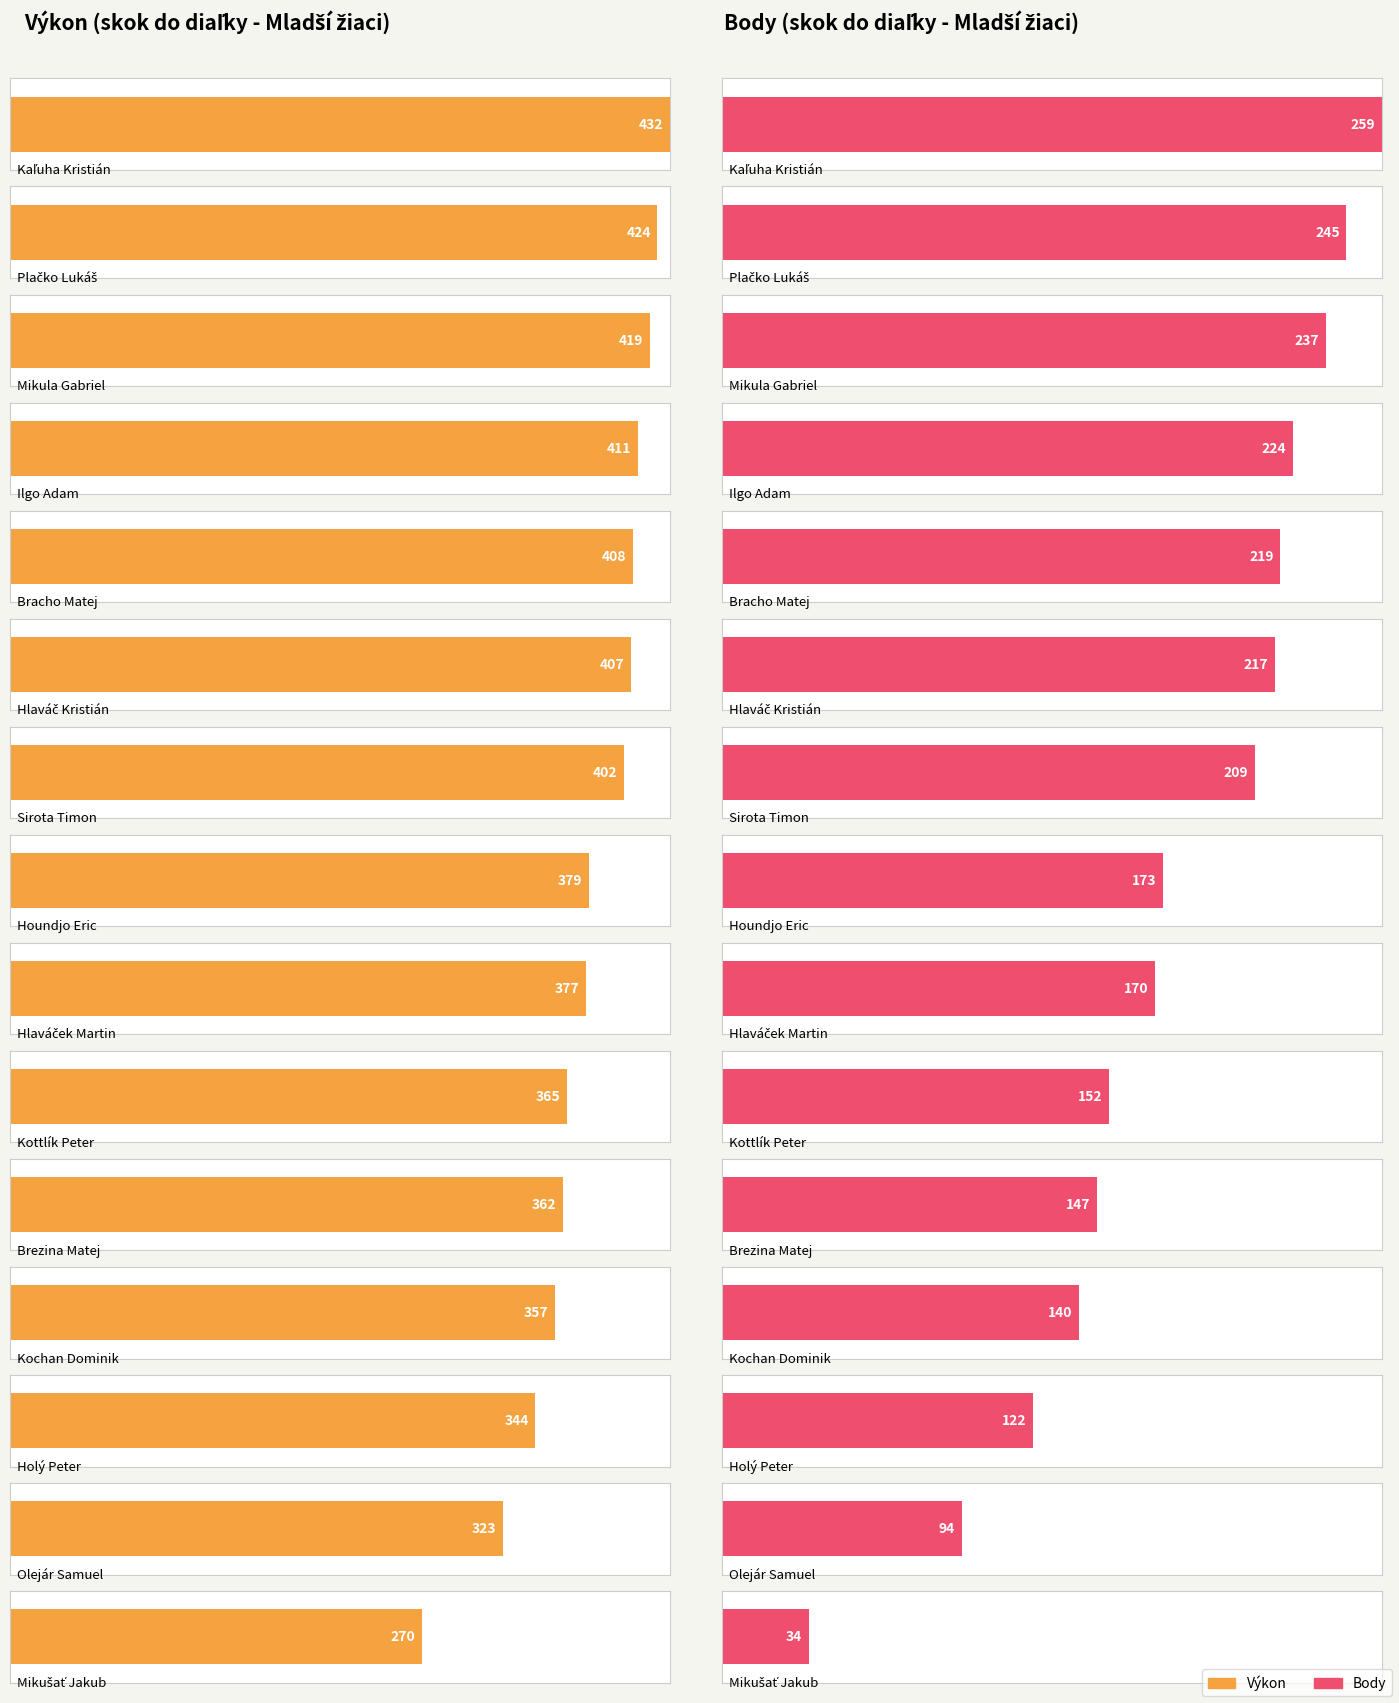

At which category is the sum across all series the highest?

Kaľuha Kristián